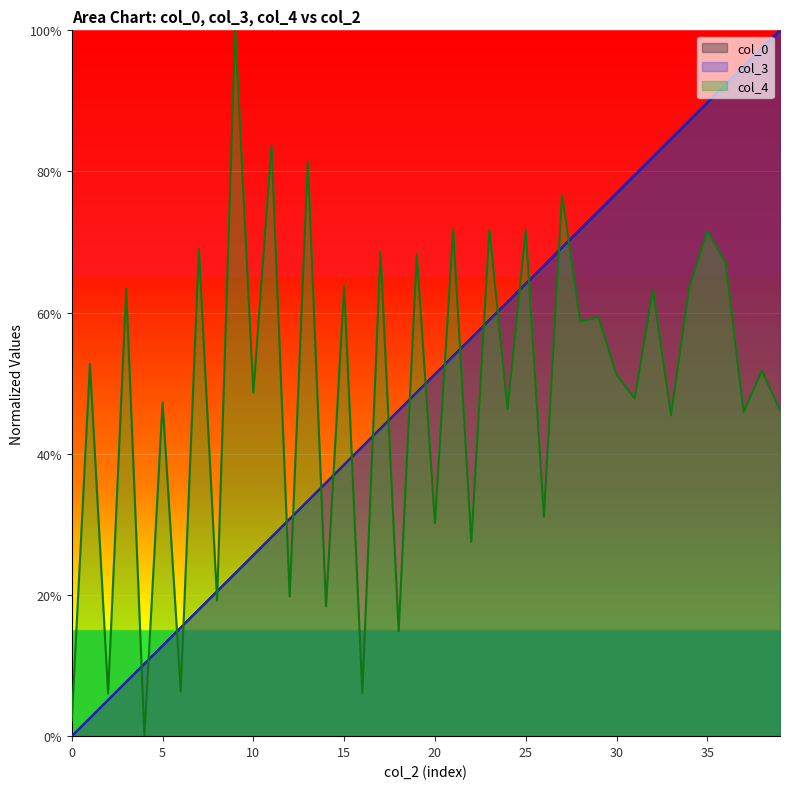

Reading left to right, extract all data points from this chart.

col_0: 0.0	0.0	0.1	0.1	0.1	0.1	0.2	0.2	0.2	0.2	0.3	0.3	0.3	0.3	0.4	0.4	0.4	0.4	0.5	0.5	0.5	0.5	0.6	0.6	0.6	0.6	0.7	0.7	0.7	0.7	0.8	0.8	0.8	0.8	0.9	0.9	0.9	0.9	1.0	1.0
col_3: 0.0	0.0	0.1	0.1	0.1	0.1	0.2	0.2	0.2	0.2	0.3	0.3	0.3	0.3	0.4	0.4	0.4	0.4	0.5	0.5	0.5	0.5	0.6	0.6	0.6	0.6	0.7	0.7	0.7	0.7	0.8	0.8	0.8	0.8	0.9	0.9	0.9	0.9	1.0	1.0
col_4: 0.0	0.5	0.1	0.6	0.0	0.5	0.1	0.7	0.2	1.0	0.5	0.8	0.2	0.8	0.2	0.6	0.1	0.7	0.1	0.7	0.3	0.7	0.3	0.7	0.5	0.7	0.3	0.8	0.6	0.6	0.5	0.5	0.6	0.5	0.6	0.7	0.7	0.5	0.5	0.5